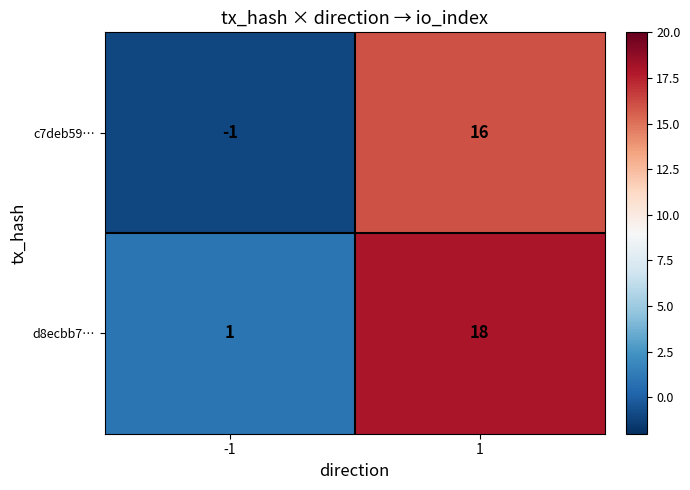

Is the value of c7deb59… at -1 greater than the value of d8ecbb7… at 1?

No